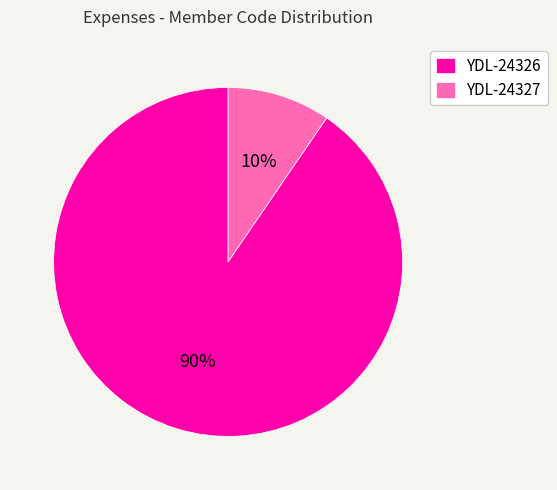

Count the number of slices in the pie.

2